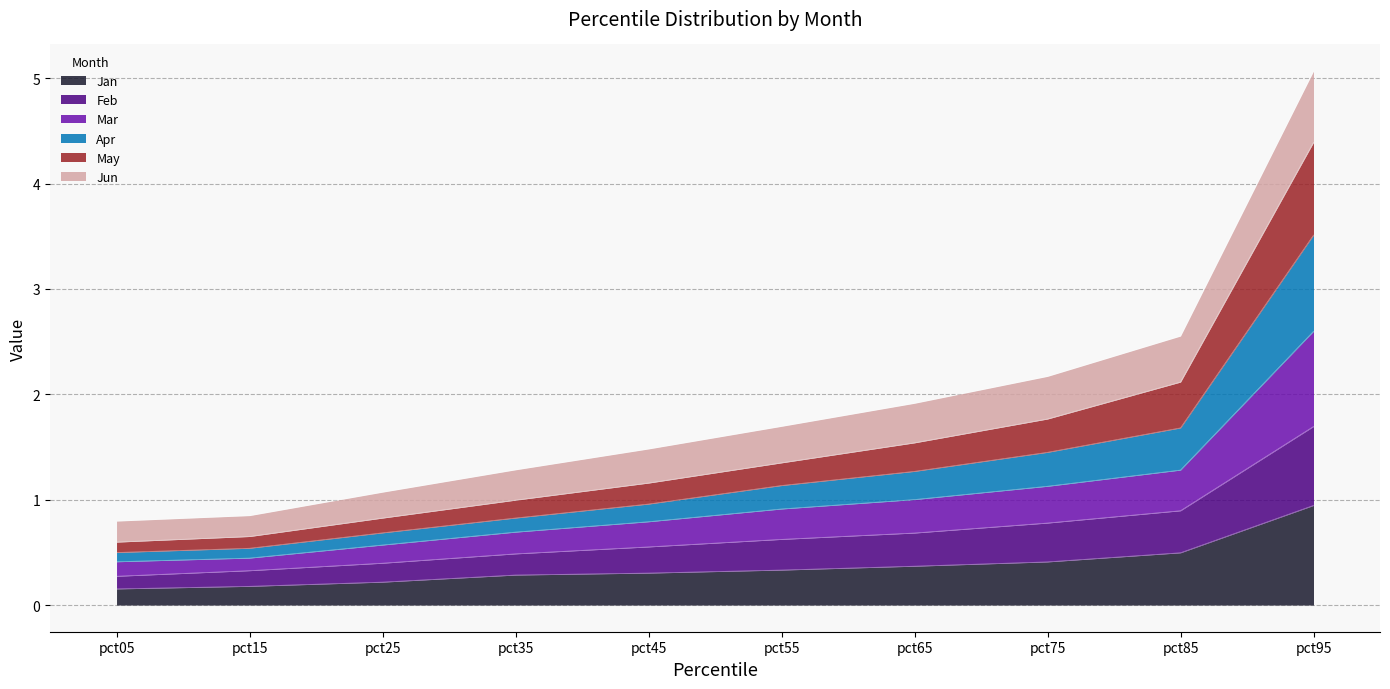

What is the total value across all series at pct25?

1.1